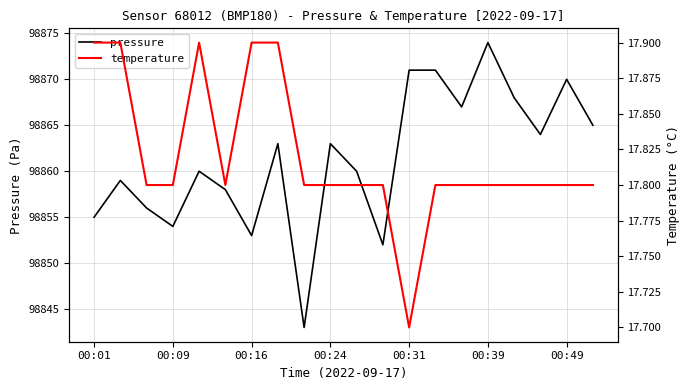

The temperature series shows 17.8 at 13. True or false?

True